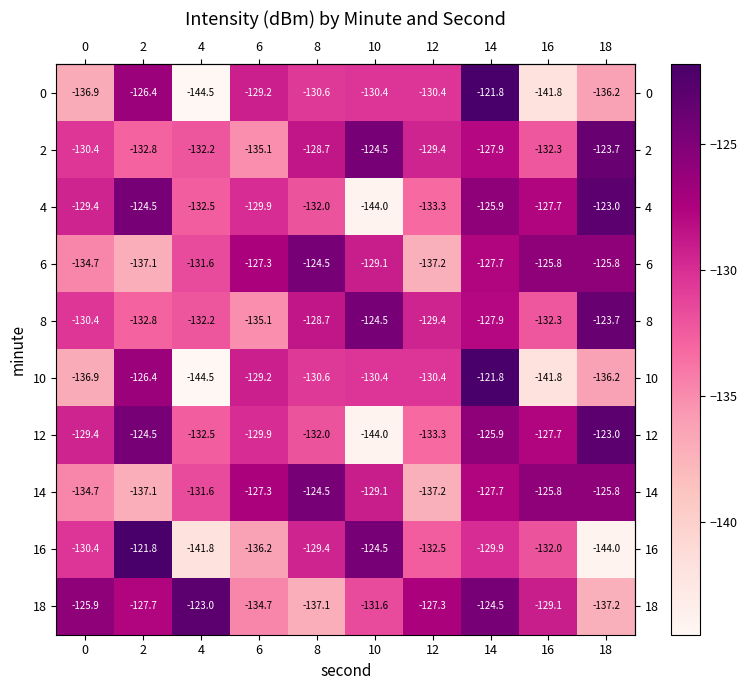

What is the total value across all series at 12?

-1320.4